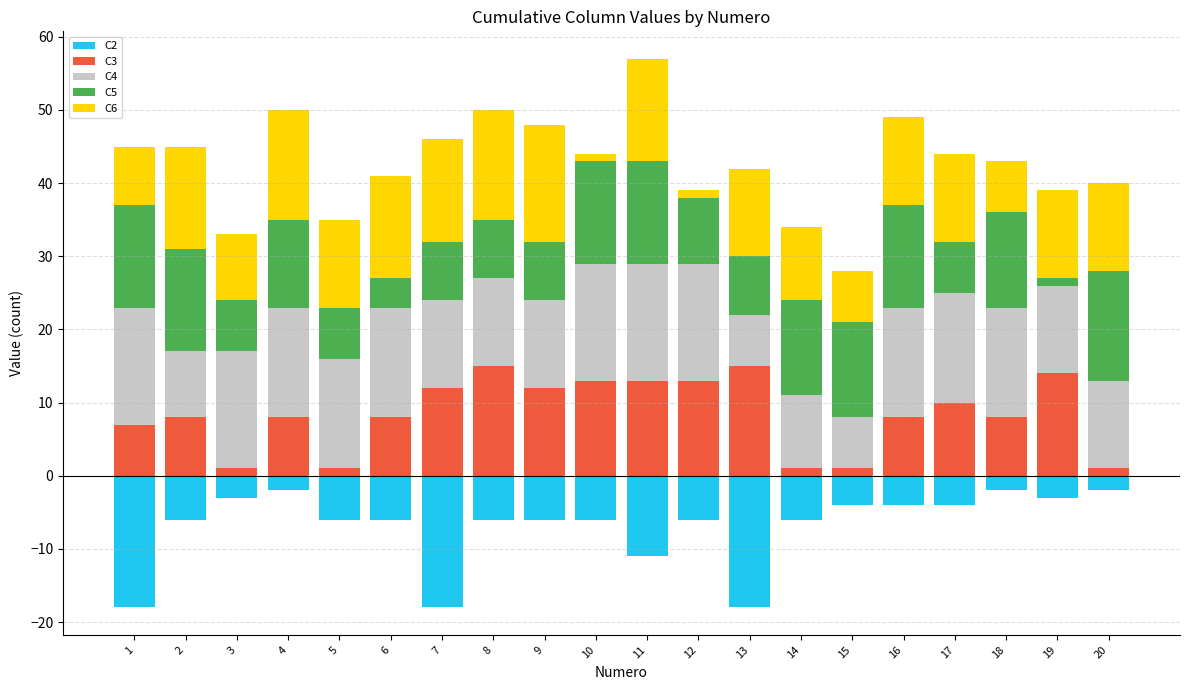

The value of C3 at 5 is 1. True or false?

True